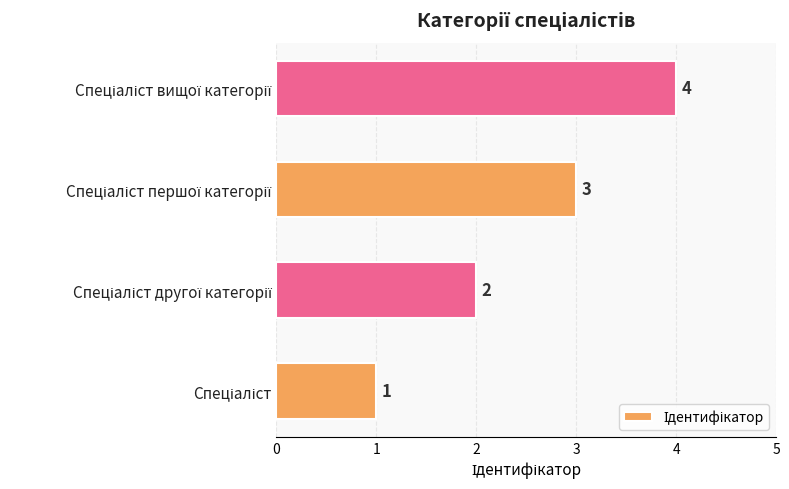

What is the difference between the second highest and second lowest values?

1